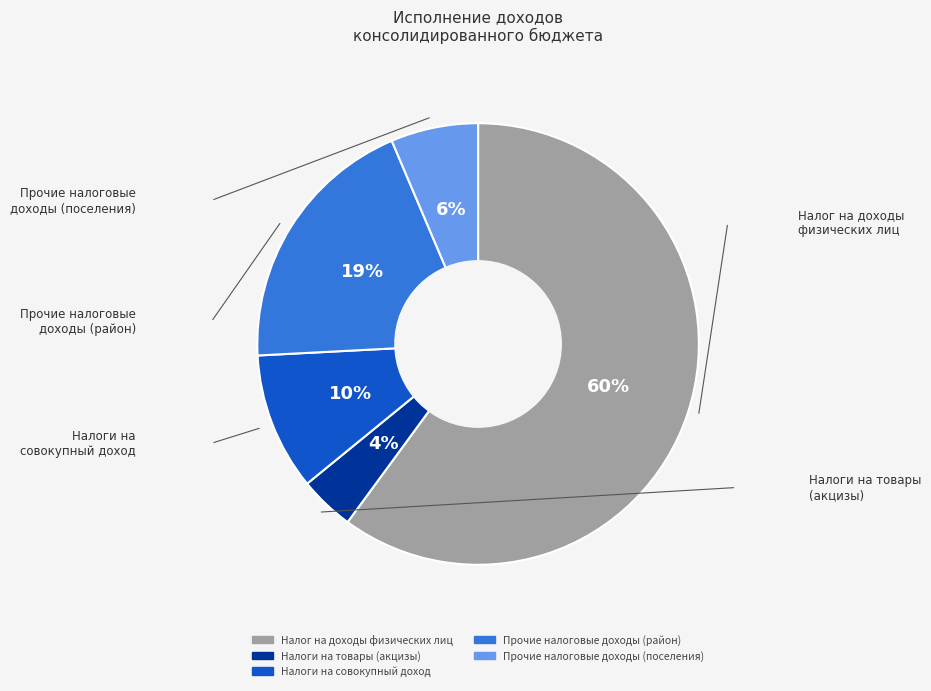

To the nearest percent, what percentage of the pie is Прочие налоговые доходы (поселения)?

6%